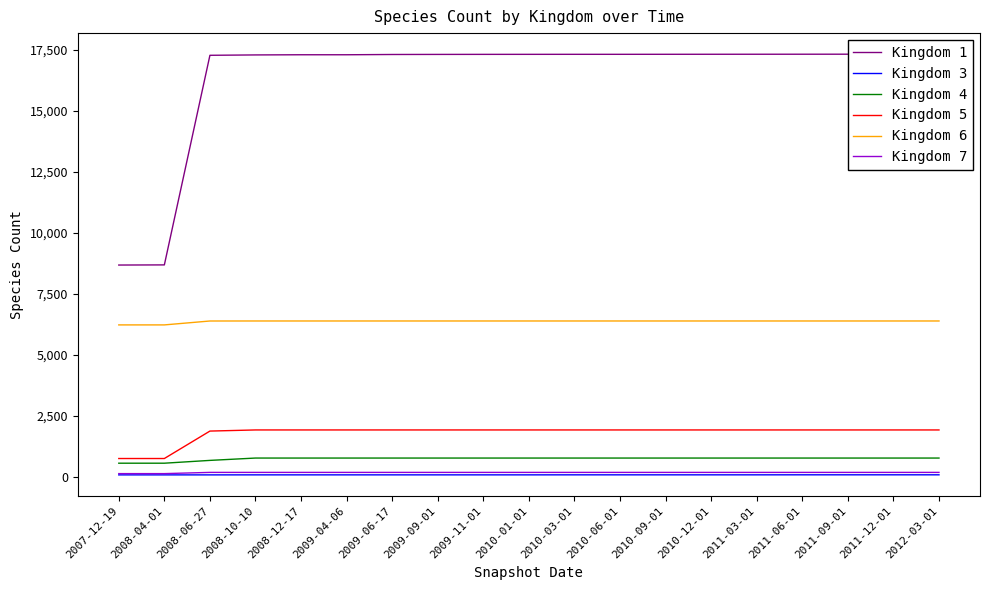

True or false: Kingdom 1 and Kingdom 6 intersect in this chart.

False